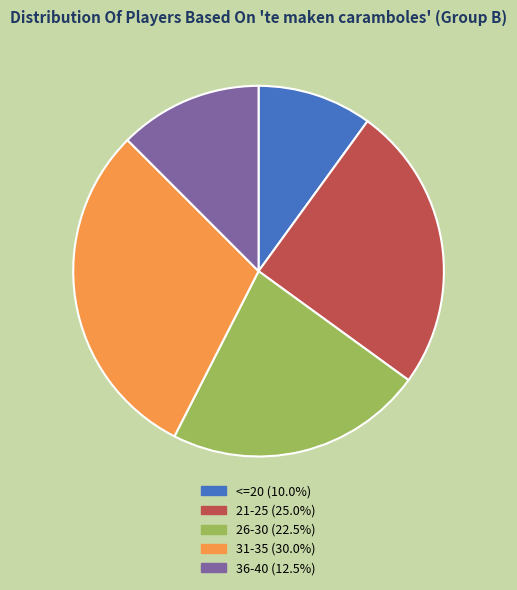

Is there a majority slice in this chart?

No